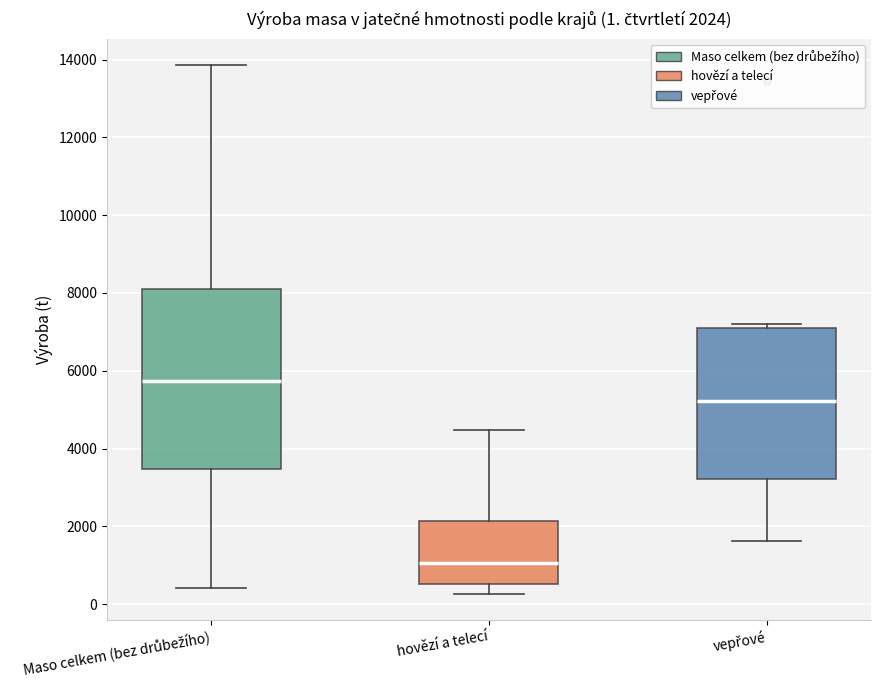

Which box has the lowest median line?

hovězí a telecí